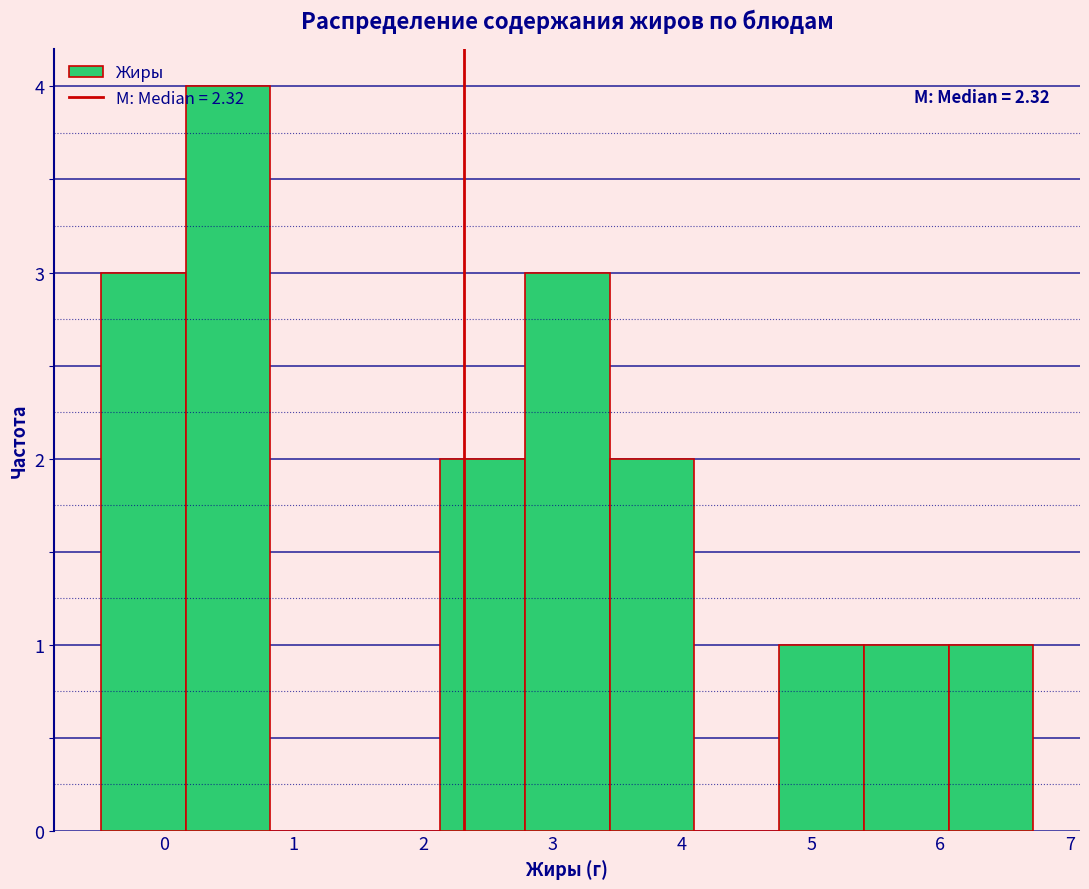

Which range on the x-axis has the tallest bar?

0.2 to 0.8